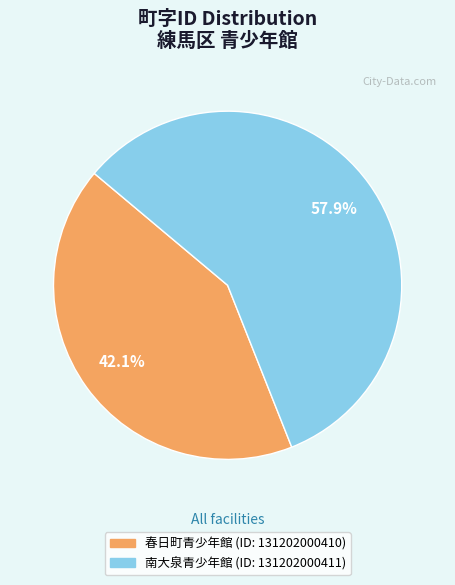

Which slice represents more than half of the pie?

南大泉青少年館 (ID: 131202000411)